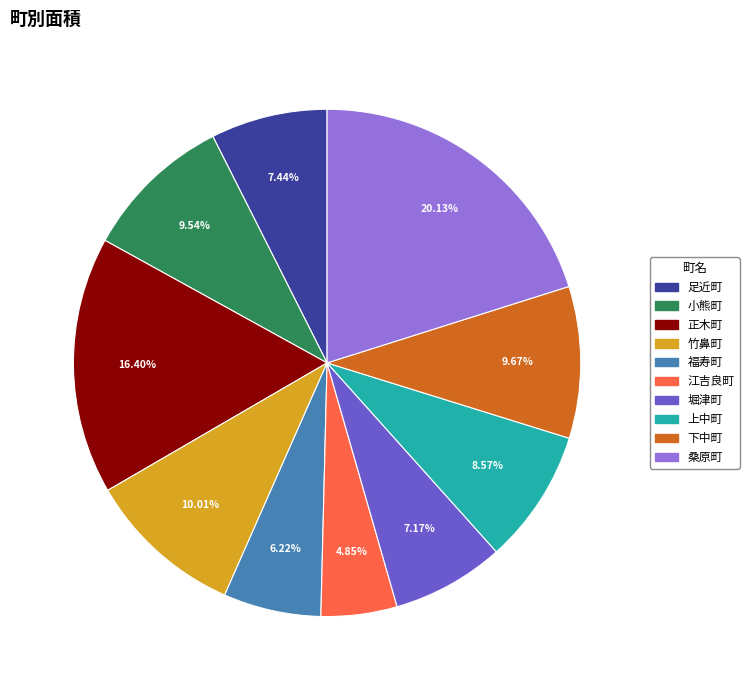

Which has a higher value, 正木町 or 小熊町?

正木町